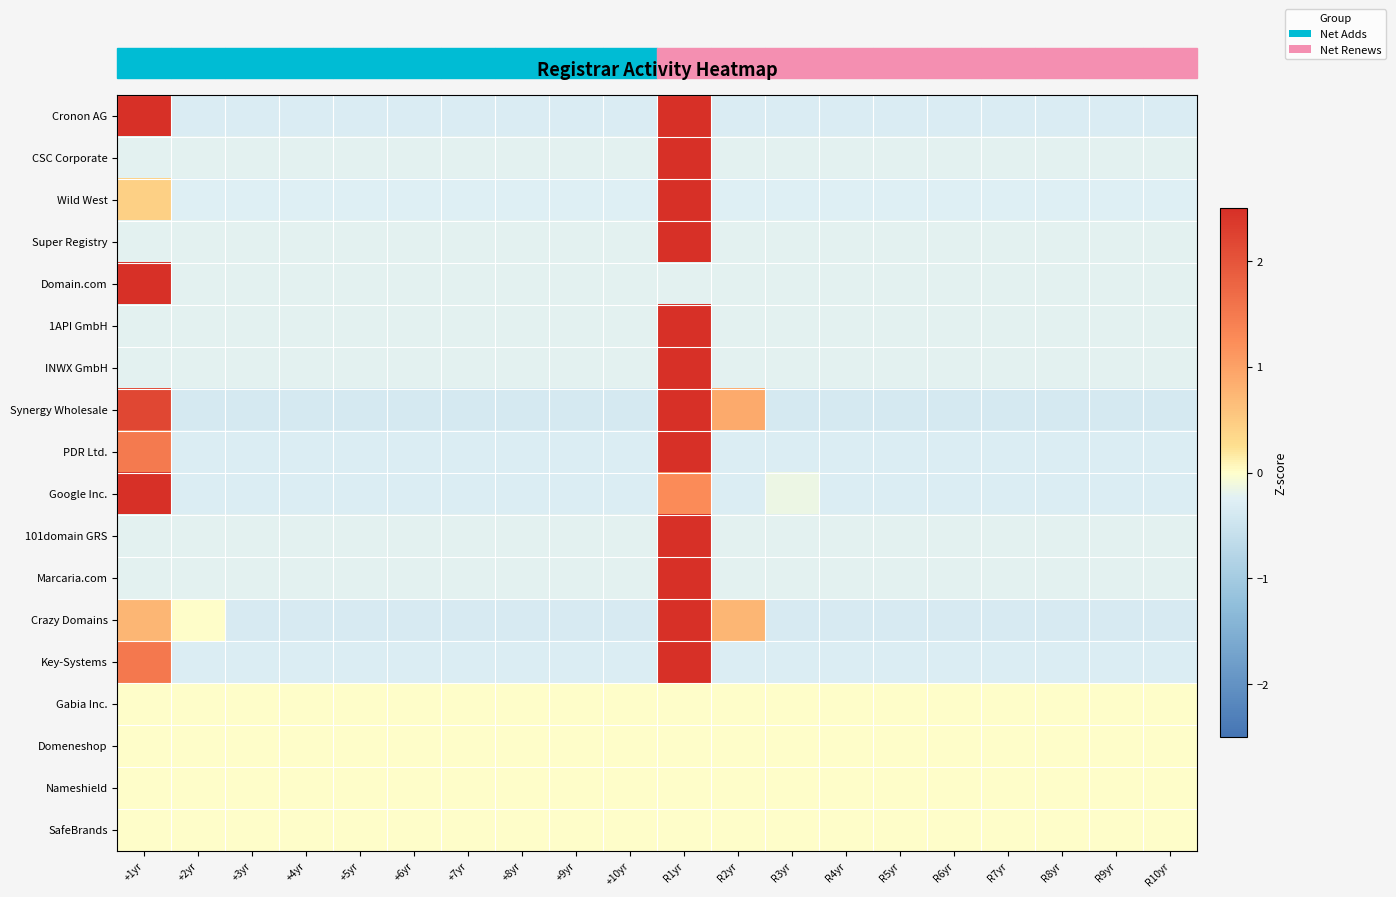

Reading left to right, list all the values displayed in this chart.

Cronon AG: +1yr=3.4	+2yr=-0.3	+3yr=-0.3	+4yr=-0.3	+5yr=-0.3	+6yr=-0.3	+7yr=-0.3	+8yr=-0.3	+9yr=-0.3	+10yr=-0.3	R1yr=2.6	R2yr=-0.3	R3yr=-0.3	R4yr=-0.3	R5yr=-0.3	R6yr=-0.3	R7yr=-0.3	R8yr=-0.3	R9yr=-0.3	R10yr=-0.3
CSC Corporate: +1yr=-0.2	+2yr=-0.2	+3yr=-0.2	+4yr=-0.2	+5yr=-0.2	+6yr=-0.2	+7yr=-0.2	+8yr=-0.2	+9yr=-0.2	+10yr=-0.2	R1yr=4.4	R2yr=-0.2	R3yr=-0.2	R4yr=-0.2	R5yr=-0.2	R6yr=-0.2	R7yr=-0.2	R8yr=-0.2	R9yr=-0.2	R10yr=-0.2
Wild West: +1yr=0.4	+2yr=-0.3	+3yr=-0.3	+4yr=-0.3	+5yr=-0.3	+6yr=-0.3	+7yr=-0.3	+8yr=-0.3	+9yr=-0.3	+10yr=-0.3	R1yr=4.3	R2yr=-0.3	R3yr=-0.3	R4yr=-0.3	R5yr=-0.3	R6yr=-0.3	R7yr=-0.3	R8yr=-0.3	R9yr=-0.3	R10yr=-0.3
Super Registry: +1yr=-0.2	+2yr=-0.2	+3yr=-0.2	+4yr=-0.2	+5yr=-0.2	+6yr=-0.2	+7yr=-0.2	+8yr=-0.2	+9yr=-0.2	+10yr=-0.2	R1yr=4.4	R2yr=-0.2	R3yr=-0.2	R4yr=-0.2	R5yr=-0.2	R6yr=-0.2	R7yr=-0.2	R8yr=-0.2	R9yr=-0.2	R10yr=-0.2
Domain.com: +1yr=4.4	+2yr=-0.2	+3yr=-0.2	+4yr=-0.2	+5yr=-0.2	+6yr=-0.2	+7yr=-0.2	+8yr=-0.2	+9yr=-0.2	+10yr=-0.2	R1yr=-0.2	R2yr=-0.2	R3yr=-0.2	R4yr=-0.2	R5yr=-0.2	R6yr=-0.2	R7yr=-0.2	R8yr=-0.2	R9yr=-0.2	R10yr=-0.2
1API GmbH: +1yr=-0.2	+2yr=-0.2	+3yr=-0.2	+4yr=-0.2	+5yr=-0.2	+6yr=-0.2	+7yr=-0.2	+8yr=-0.2	+9yr=-0.2	+10yr=-0.2	R1yr=4.4	R2yr=-0.2	R3yr=-0.2	R4yr=-0.2	R5yr=-0.2	R6yr=-0.2	R7yr=-0.2	R8yr=-0.2	R9yr=-0.2	R10yr=-0.2
INWX GmbH: +1yr=-0.2	+2yr=-0.2	+3yr=-0.2	+4yr=-0.2	+5yr=-0.2	+6yr=-0.2	+7yr=-0.2	+8yr=-0.2	+9yr=-0.2	+10yr=-0.2	R1yr=4.4	R2yr=-0.2	R3yr=-0.2	R4yr=-0.2	R5yr=-0.2	R6yr=-0.2	R7yr=-0.2	R8yr=-0.2	R9yr=-0.2	R10yr=-0.2
Synergy Wholesale: +1yr=2.2	+2yr=-0.4	+3yr=-0.4	+4yr=-0.4	+5yr=-0.4	+6yr=-0.4	+7yr=-0.4	+8yr=-0.4	+9yr=-0.4	+10yr=-0.4	R1yr=3.5	R2yr=0.9	R3yr=-0.4	R4yr=-0.4	R5yr=-0.4	R6yr=-0.4	R7yr=-0.4	R8yr=-0.4	R9yr=-0.4	R10yr=-0.4
PDR Ltd.: +1yr=1.5	+2yr=-0.3	+3yr=-0.3	+4yr=-0.3	+5yr=-0.3	+6yr=-0.3	+7yr=-0.3	+8yr=-0.3	+9yr=-0.3	+10yr=-0.3	R1yr=4.0	R2yr=-0.3	R3yr=-0.3	R4yr=-0.3	R5yr=-0.3	R6yr=-0.3	R7yr=-0.3	R8yr=-0.3	R9yr=-0.3	R10yr=-0.3
Google Inc.: +1yr=4.1	+2yr=-0.3	+3yr=-0.3	+4yr=-0.3	+5yr=-0.3	+6yr=-0.3	+7yr=-0.3	+8yr=-0.3	+9yr=-0.3	+10yr=-0.3	R1yr=1.3	R2yr=-0.3	R3yr=-0.1	R4yr=-0.3	R5yr=-0.3	R6yr=-0.3	R7yr=-0.3	R8yr=-0.3	R9yr=-0.3	R10yr=-0.3
101domain GRS: +1yr=-0.2	+2yr=-0.2	+3yr=-0.2	+4yr=-0.2	+5yr=-0.2	+6yr=-0.2	+7yr=-0.2	+8yr=-0.2	+9yr=-0.2	+10yr=-0.2	R1yr=4.4	R2yr=-0.2	R3yr=-0.2	R4yr=-0.2	R5yr=-0.2	R6yr=-0.2	R7yr=-0.2	R8yr=-0.2	R9yr=-0.2	R10yr=-0.2
Marcaria.com: +1yr=-0.2	+2yr=-0.2	+3yr=-0.2	+4yr=-0.2	+5yr=-0.2	+6yr=-0.2	+7yr=-0.2	+8yr=-0.2	+9yr=-0.2	+10yr=-0.2	R1yr=4.4	R2yr=-0.2	R3yr=-0.2	R4yr=-0.2	R5yr=-0.2	R6yr=-0.2	R7yr=-0.2	R8yr=-0.2	R9yr=-0.2	R10yr=-0.2
Crazy Domains: +1yr=0.8	+2yr=0.0	+3yr=-0.4	+4yr=-0.4	+5yr=-0.4	+6yr=-0.4	+7yr=-0.4	+8yr=-0.4	+9yr=-0.4	+10yr=-0.4	R1yr=4.1	R2yr=0.8	R3yr=-0.4	R4yr=-0.4	R5yr=-0.4	R6yr=-0.4	R7yr=-0.4	R8yr=-0.4	R9yr=-0.4	R10yr=-0.4
Key-Systems: +1yr=1.5	+2yr=-0.3	+3yr=-0.3	+4yr=-0.3	+5yr=-0.3	+6yr=-0.3	+7yr=-0.3	+8yr=-0.3	+9yr=-0.3	+10yr=-0.3	R1yr=4.0	R2yr=-0.3	R3yr=-0.3	R4yr=-0.3	R5yr=-0.3	R6yr=-0.3	R7yr=-0.3	R8yr=-0.3	R9yr=-0.3	R10yr=-0.3
Gabia Inc.: +1yr=0.0	+2yr=0.0	+3yr=0.0	+4yr=0.0	+5yr=0.0	+6yr=0.0	+7yr=0.0	+8yr=0.0	+9yr=0.0	+10yr=0.0	R1yr=0.0	R2yr=0.0	R3yr=0.0	R4yr=0.0	R5yr=0.0	R6yr=0.0	R7yr=0.0	R8yr=0.0	R9yr=0.0	R10yr=0.0
Domeneshop: +1yr=0.0	+2yr=0.0	+3yr=0.0	+4yr=0.0	+5yr=0.0	+6yr=0.0	+7yr=0.0	+8yr=0.0	+9yr=0.0	+10yr=0.0	R1yr=0.0	R2yr=0.0	R3yr=0.0	R4yr=0.0	R5yr=0.0	R6yr=0.0	R7yr=0.0	R8yr=0.0	R9yr=0.0	R10yr=0.0
Nameshield: +1yr=0.0	+2yr=0.0	+3yr=0.0	+4yr=0.0	+5yr=0.0	+6yr=0.0	+7yr=0.0	+8yr=0.0	+9yr=0.0	+10yr=0.0	R1yr=0.0	R2yr=0.0	R3yr=0.0	R4yr=0.0	R5yr=0.0	R6yr=0.0	R7yr=0.0	R8yr=0.0	R9yr=0.0	R10yr=0.0
SafeBrands: +1yr=0.0	+2yr=0.0	+3yr=0.0	+4yr=0.0	+5yr=0.0	+6yr=0.0	+7yr=0.0	+8yr=0.0	+9yr=0.0	+10yr=0.0	R1yr=0.0	R2yr=0.0	R3yr=0.0	R4yr=0.0	R5yr=0.0	R6yr=0.0	R7yr=0.0	R8yr=0.0	R9yr=0.0	R10yr=0.0